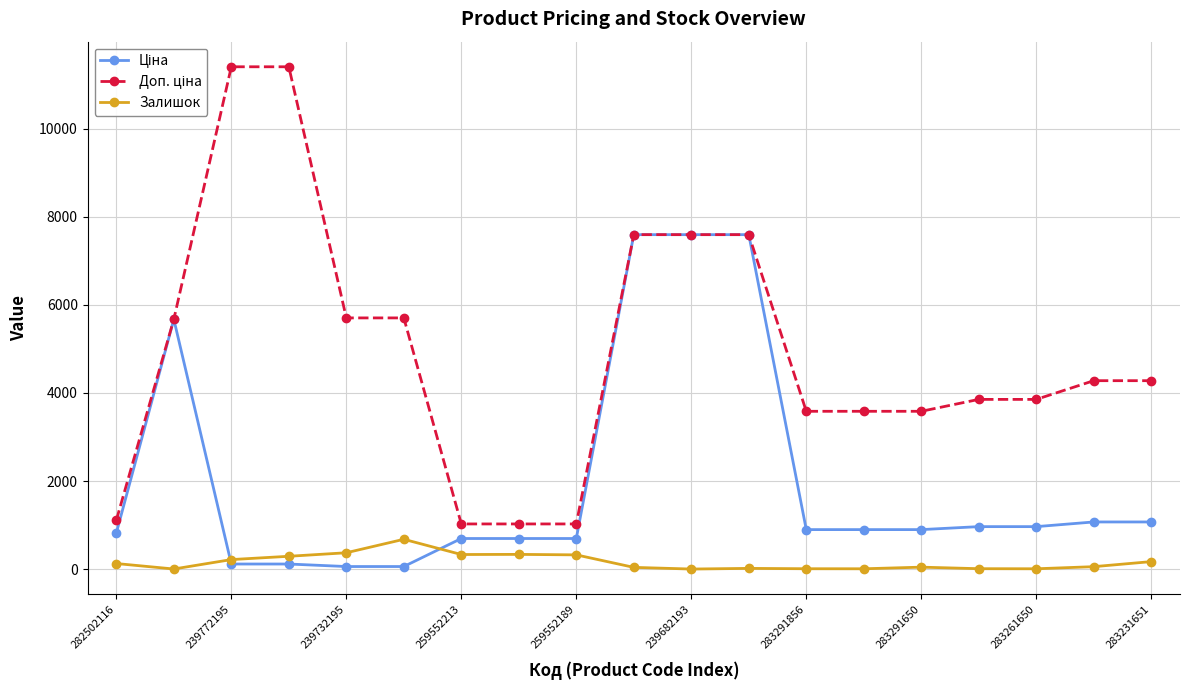

In Залишок, how many points are lower than both neighbors (excluding endpoints)?

5